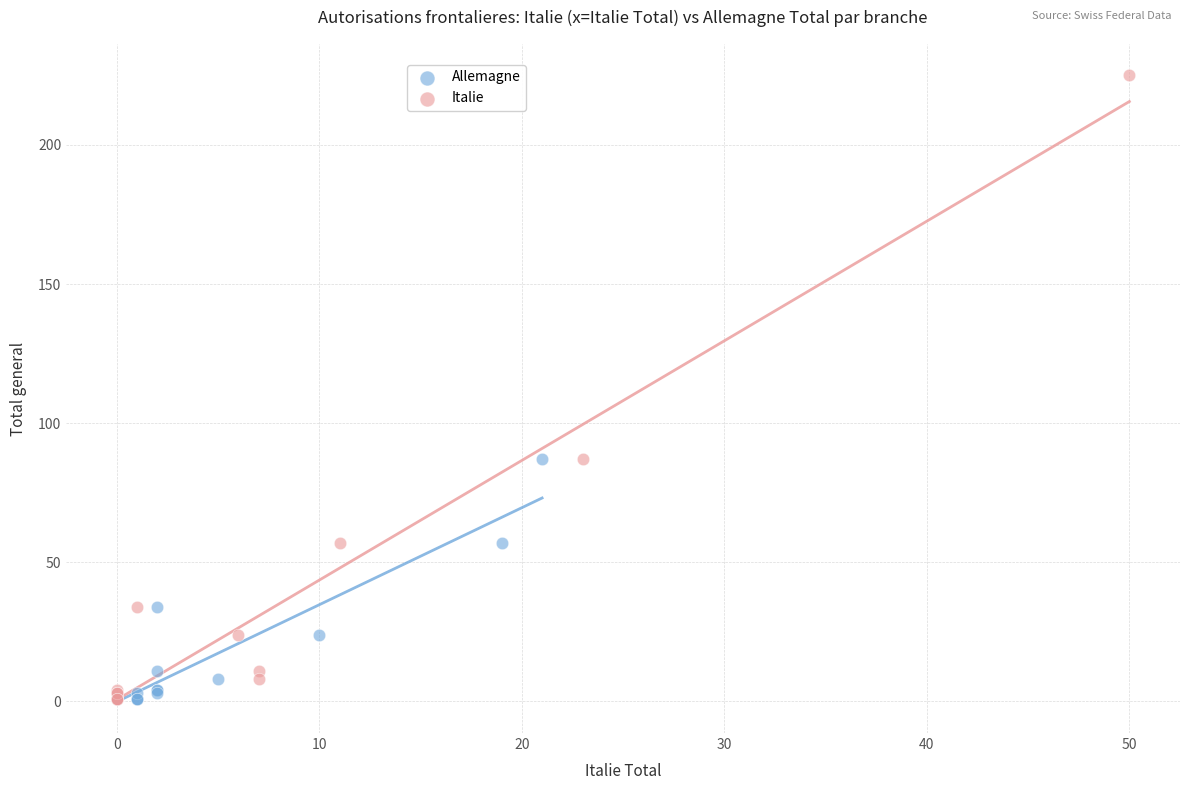

Which series reaches the maximum Y coordinate?

Italie